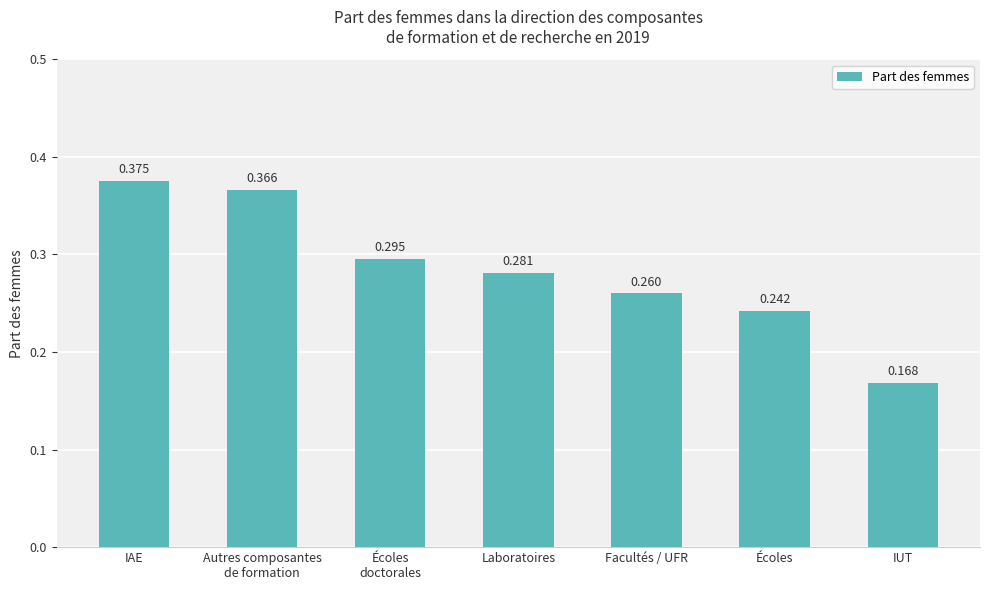

What is the sum of all values?

2.0